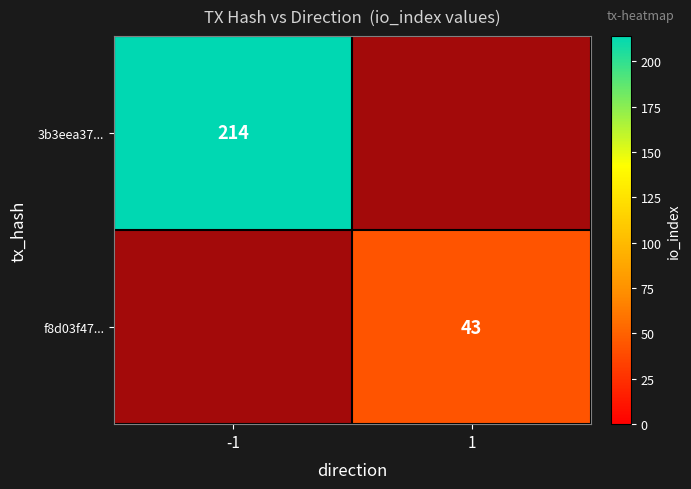

Rank the series by their maximum value, from highest to lowest.

3b3eea37..., f8d03f47...